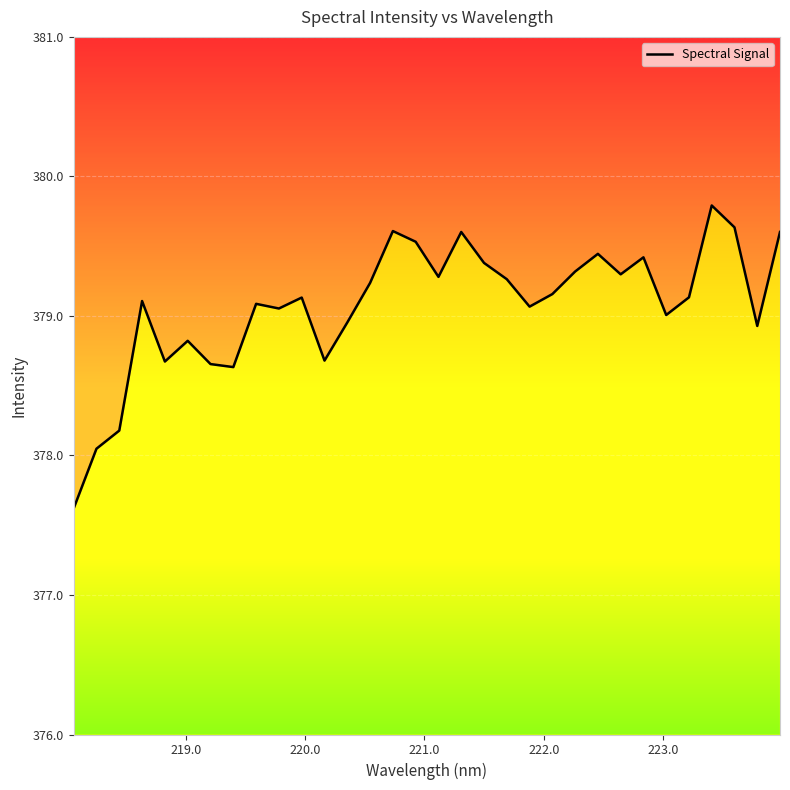

Is it true that the value at 219.0 is 532.4?

False